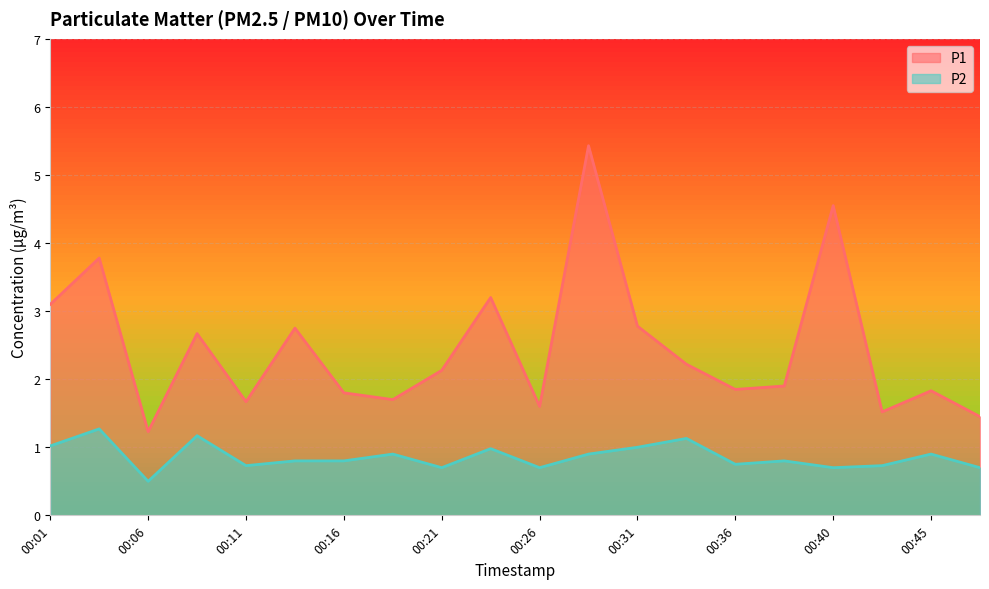

What are all the series names shown in the legend?

P1, P2